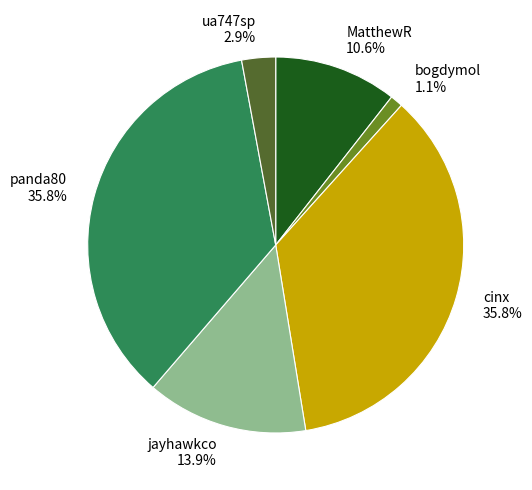

What is the smallest slice in the pie chart?

bogdymol